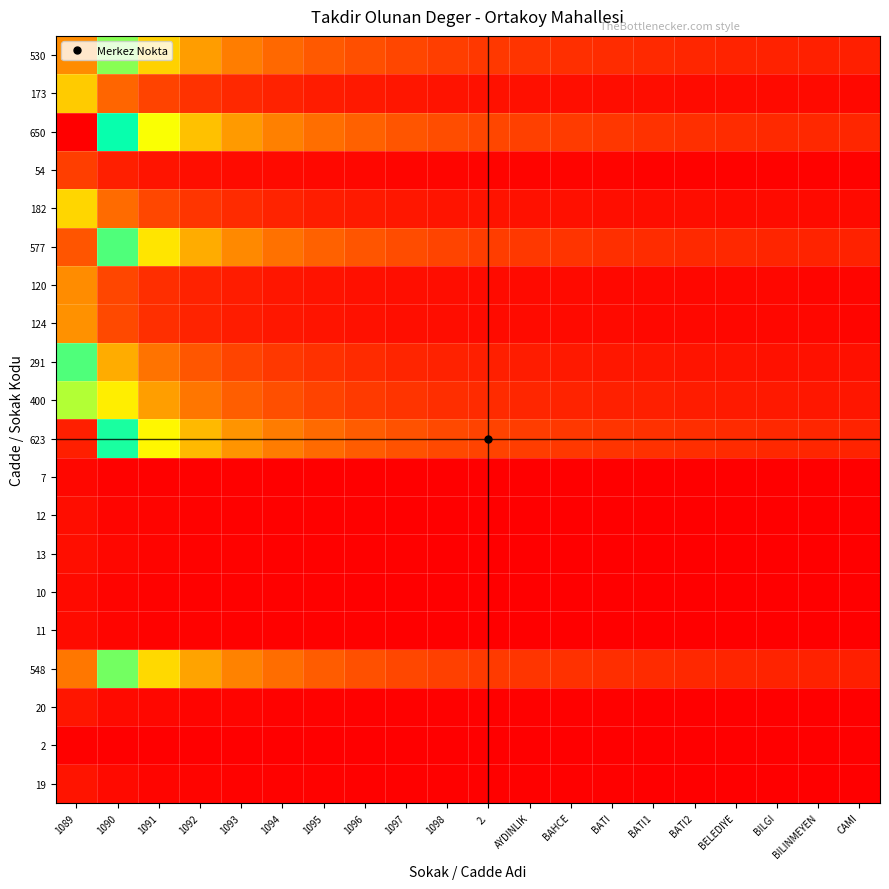

Which series has the largest total across all categories?

650